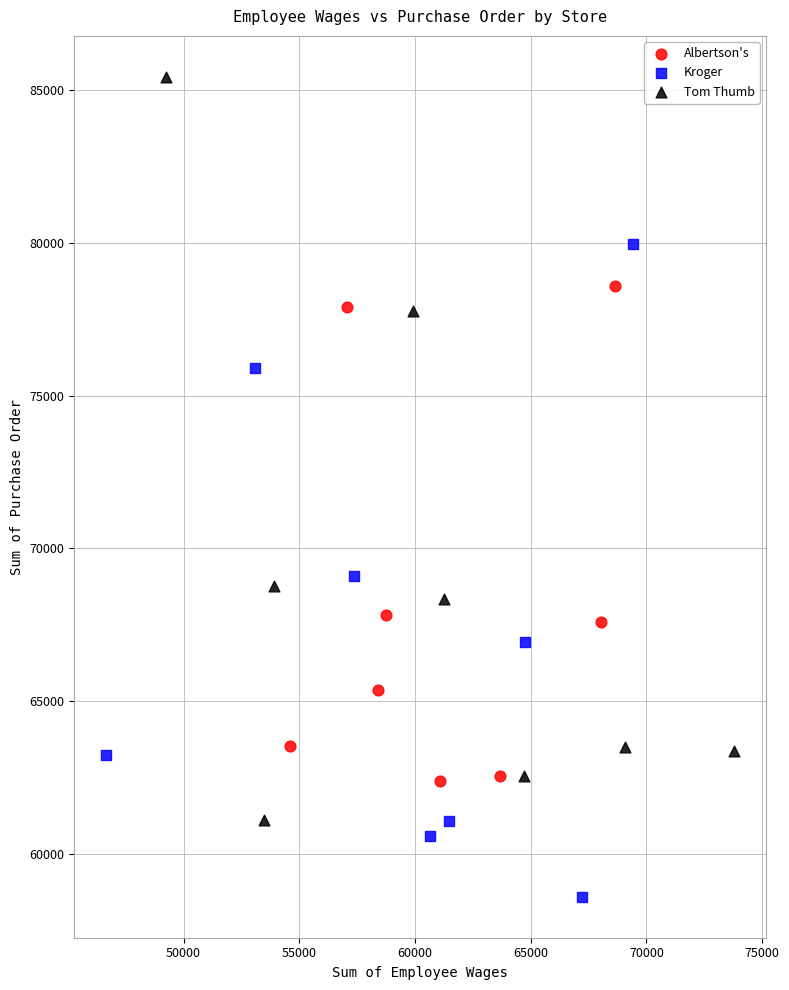

Which series contains the lowest Y value?

Kroger